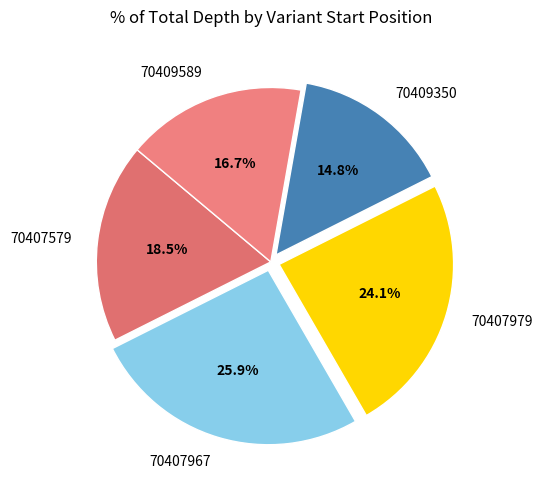

Is 70407979 the majority of the pie?

No